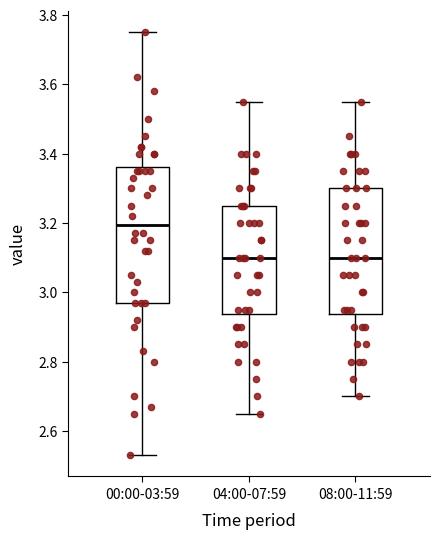

Reading left to right, transcribe this box plot: for each box, give where its median line is, the range the box spans, and where its two whiskers end, as read against the y-axis. The values are not printed on the chart, so give them approximately, as read against the axis.

00:00-03:59: median 3.20, box 2.98 to 3.36, whiskers 2.54 to 3.76
04:00-07:59: median 3.10, box 2.94 to 3.26, whiskers 2.66 to 3.56
08:00-11:59: median 3.10, box 2.94 to 3.30, whiskers 2.70 to 3.56